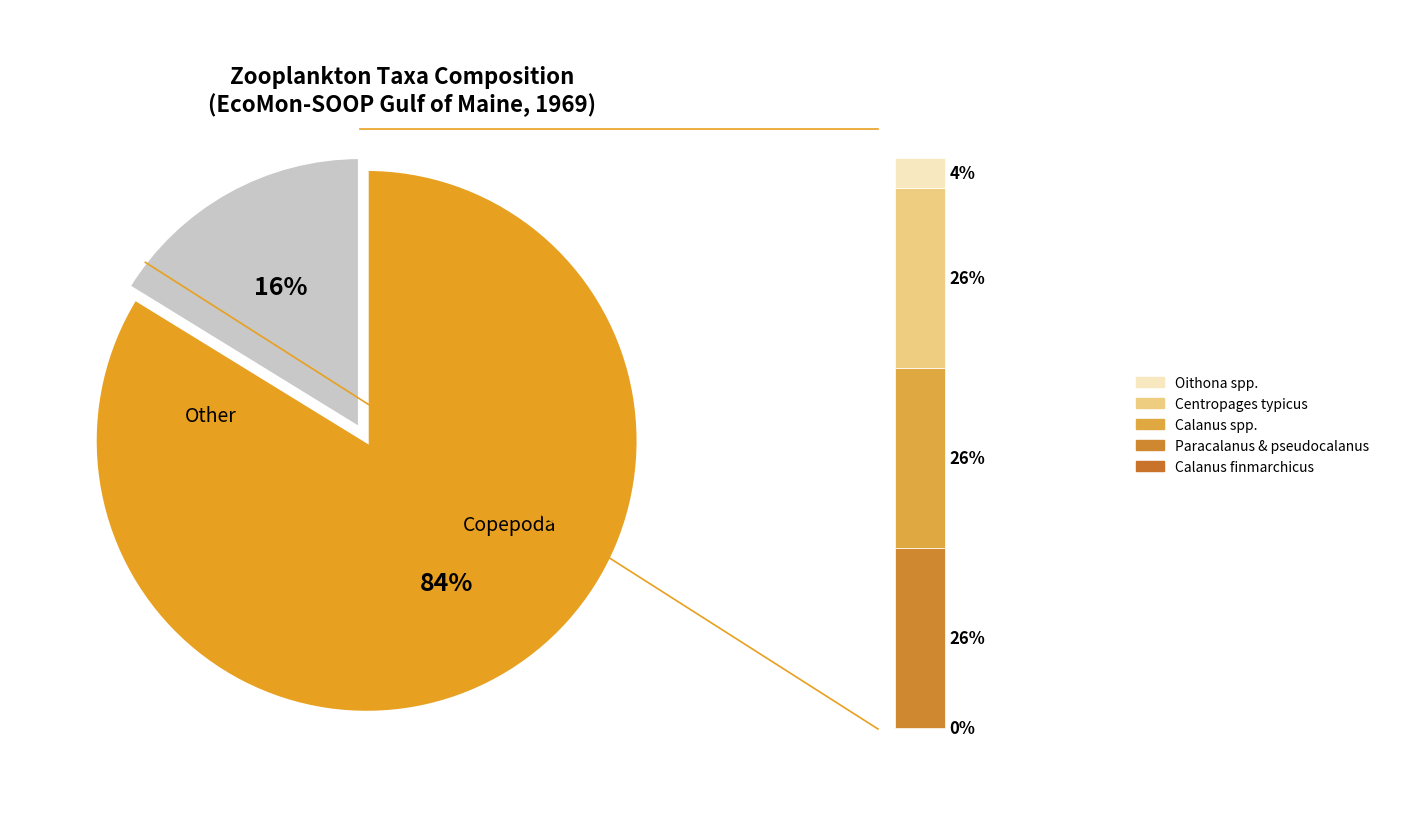

To the nearest percent, what is the difference between the Calanus spp. and Oithona spp. slice percentages?

22%